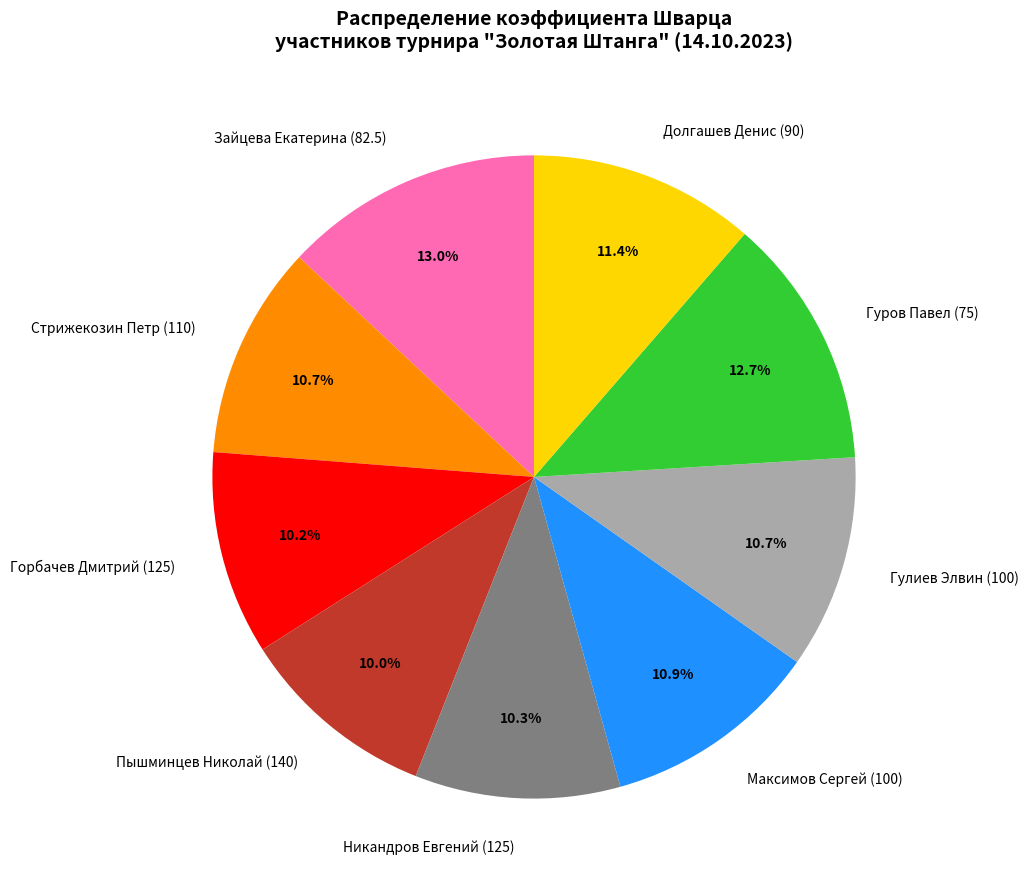

Which has a higher value, Никандров Евгений (125) or Максимов Сергей (100)?

Максимов Сергей (100)